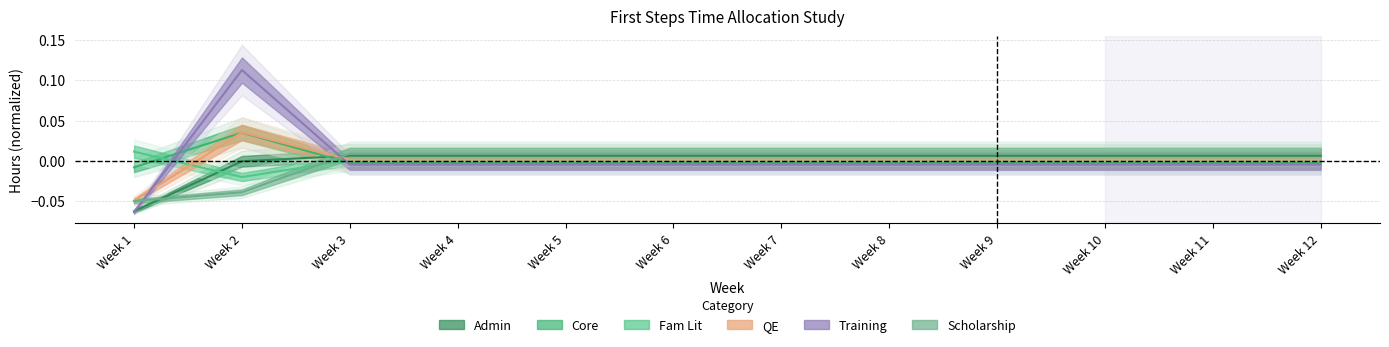

At which label does Scholarship first exceed 0?

Week 3